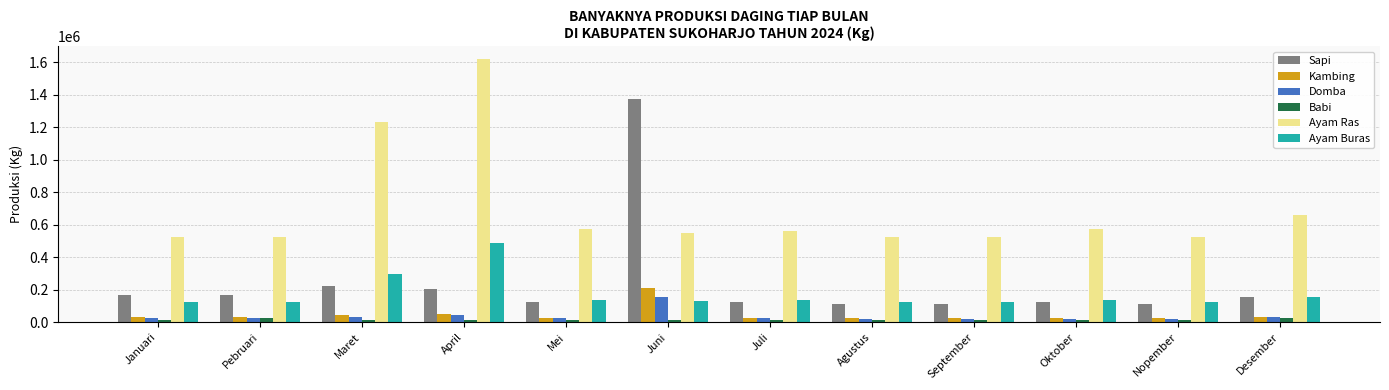

Which series has the largest total across all categories?

Ayam Ras